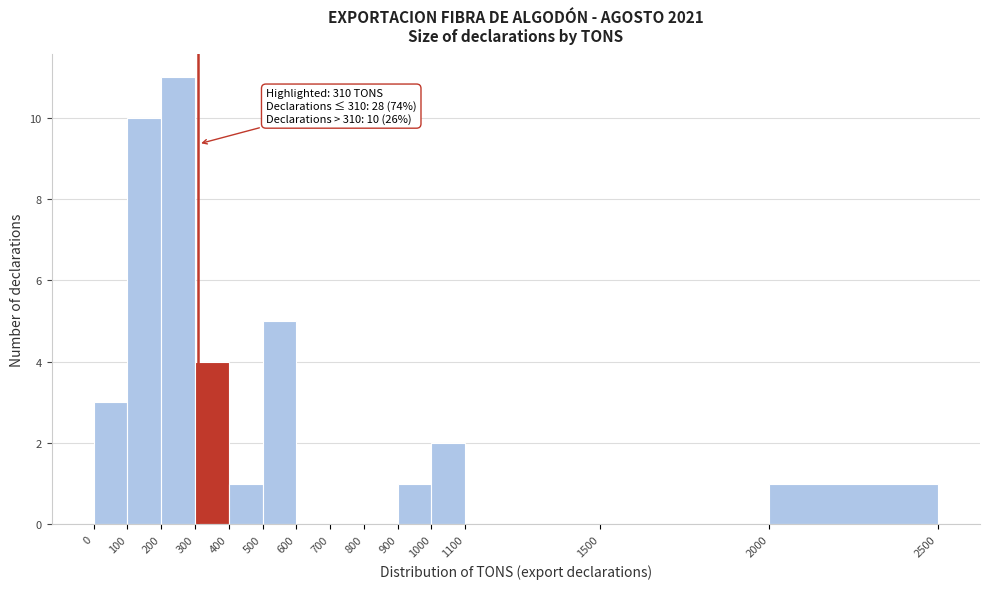

Which range on the x-axis has the tallest bar?

200 to 300